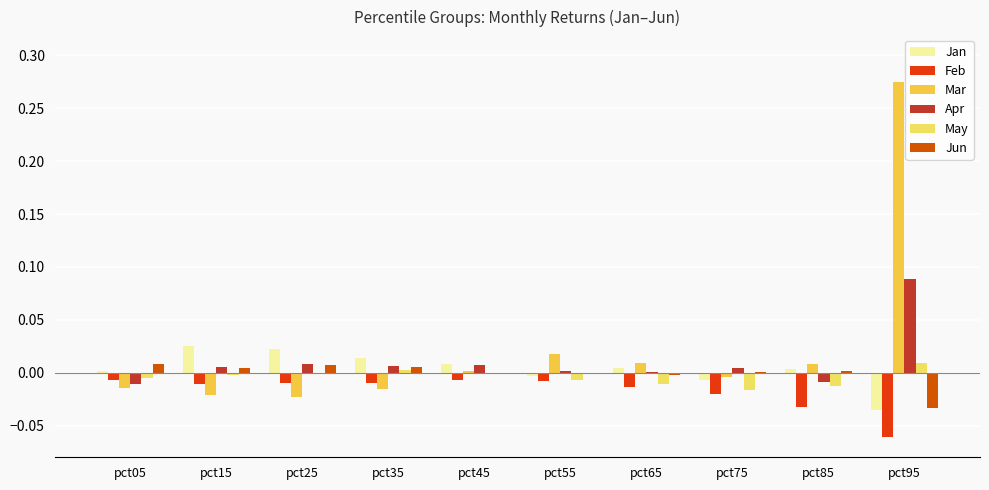

What is the greatest value displayed?

0.3